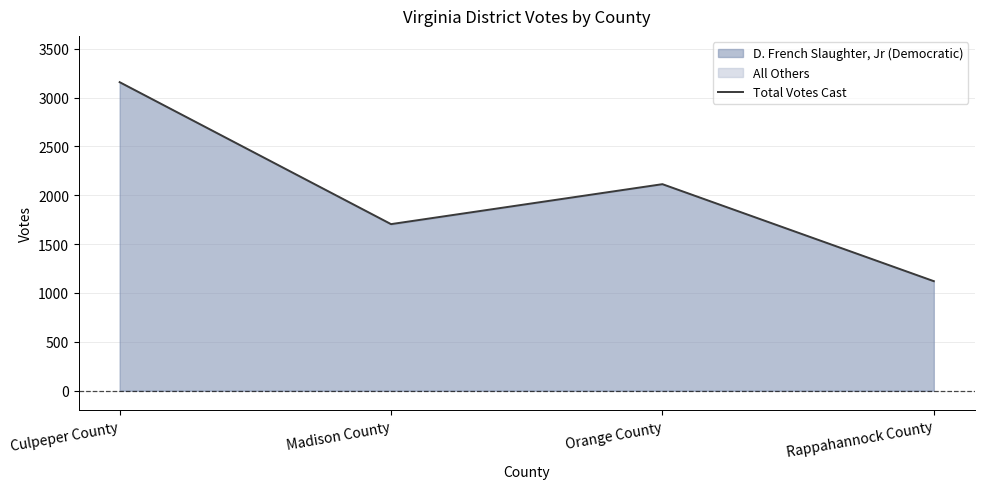

What is the ratio of the value at Rappahannock County to the value at Culpeper County?

0.4